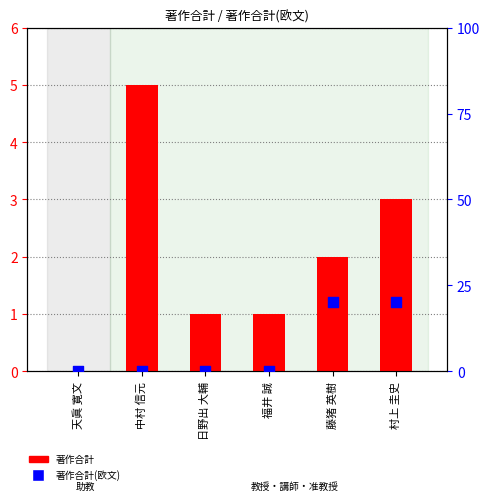

Which series contains the highest Y value?

著作合計(欧文)